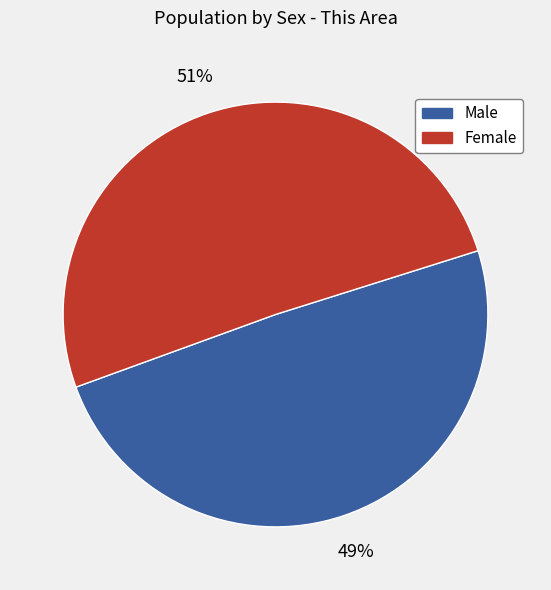

Rank the categories by value from lowest to highest.

Male, Female